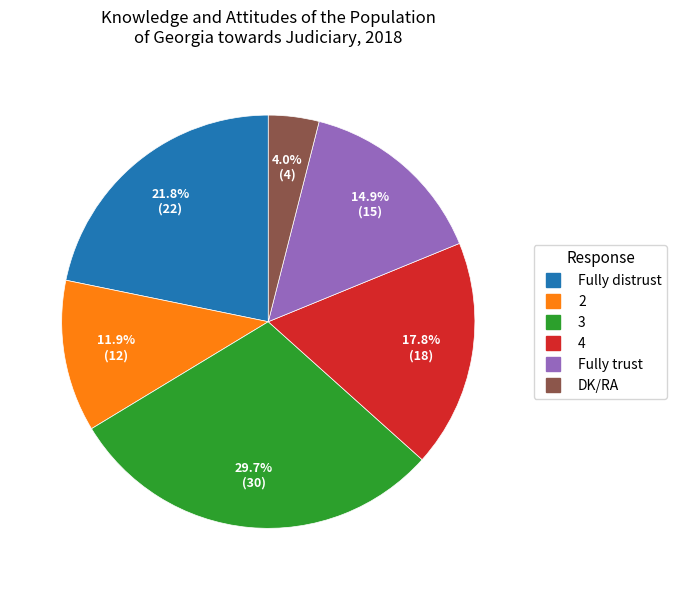

To the nearest percent, what percentage of the pie is 4?

18%